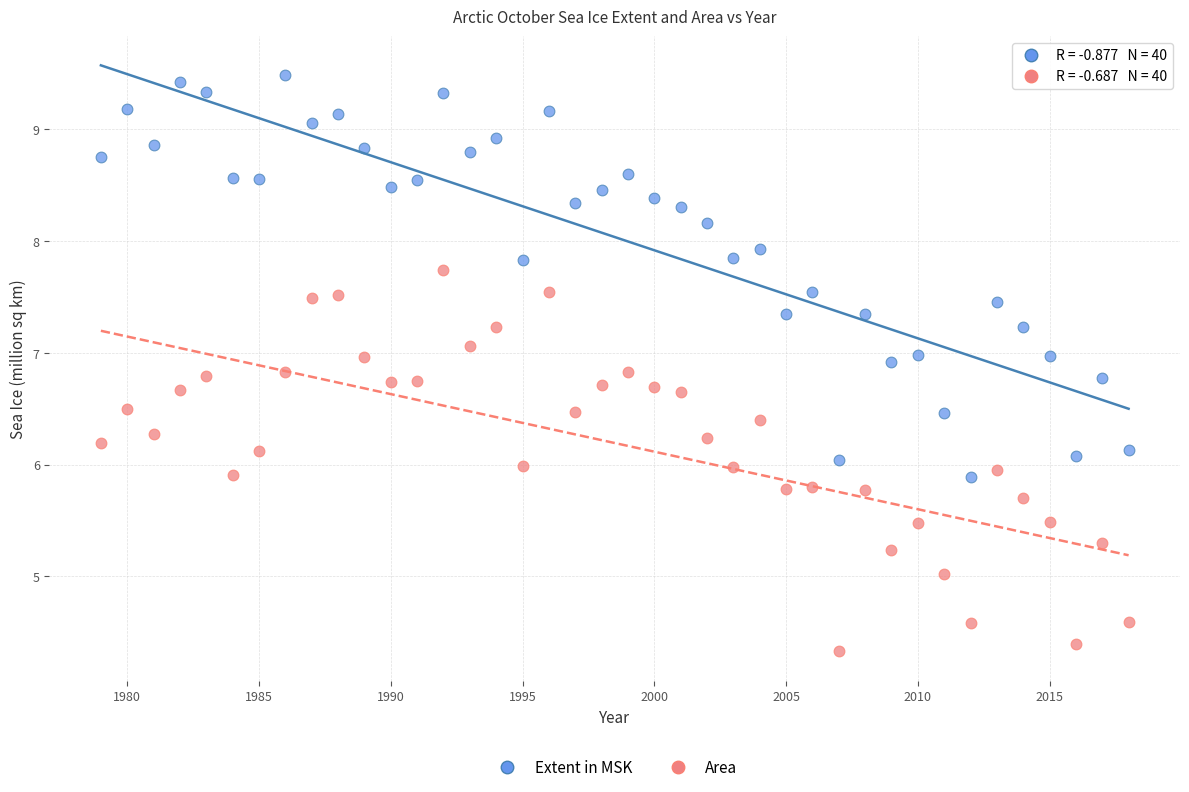

Which series reaches the minimum Y coordinate?

Area